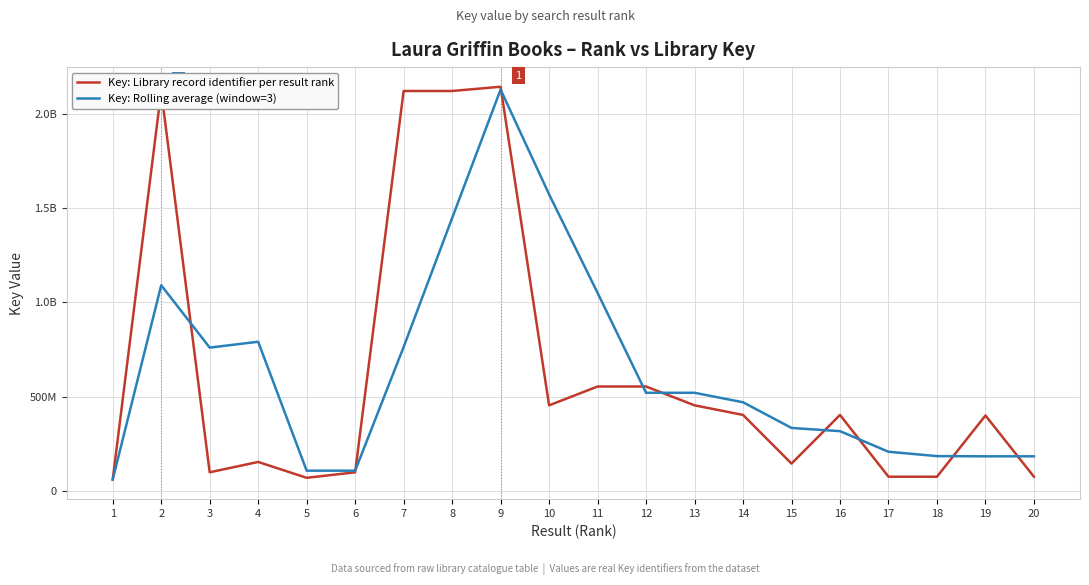

What are all the series names shown in the legend?

Key: Library record identifier per result rank, Key: Rolling average (window=3)